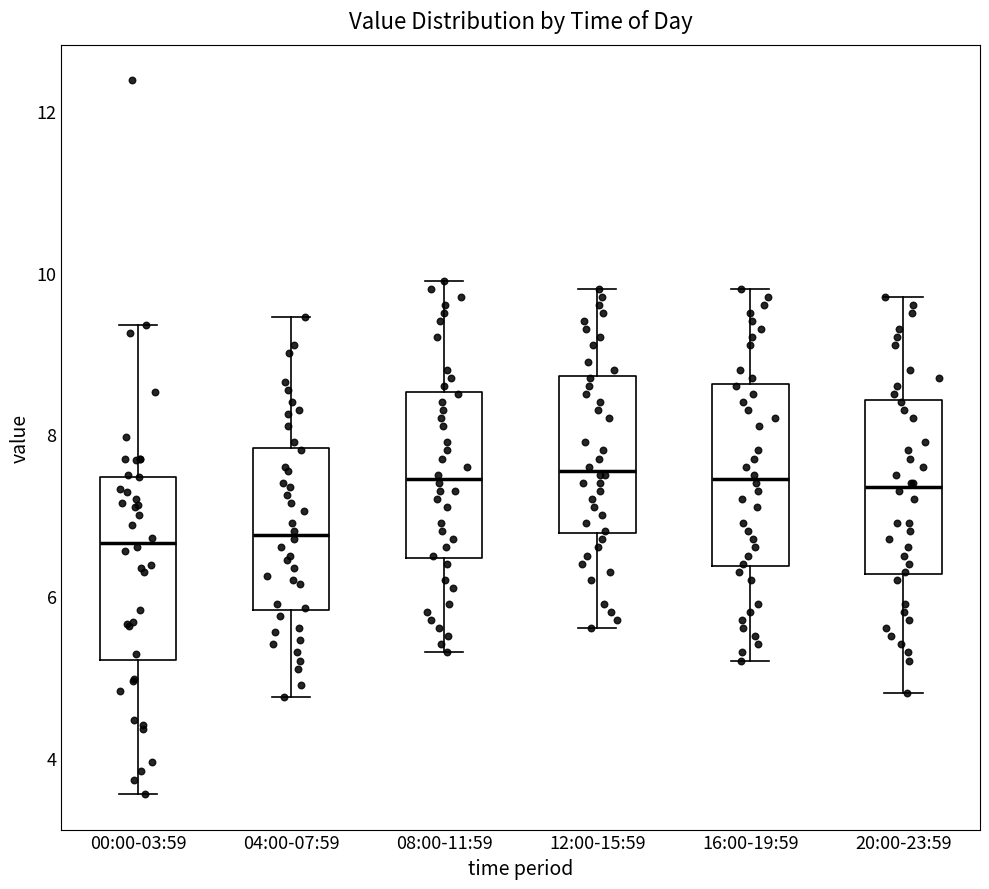

Where does the upper whisker of the box for 12:00-15:59 end on the y-axis? The values are not printed on the chart, so give them approximately, as read against the axis.

9.8